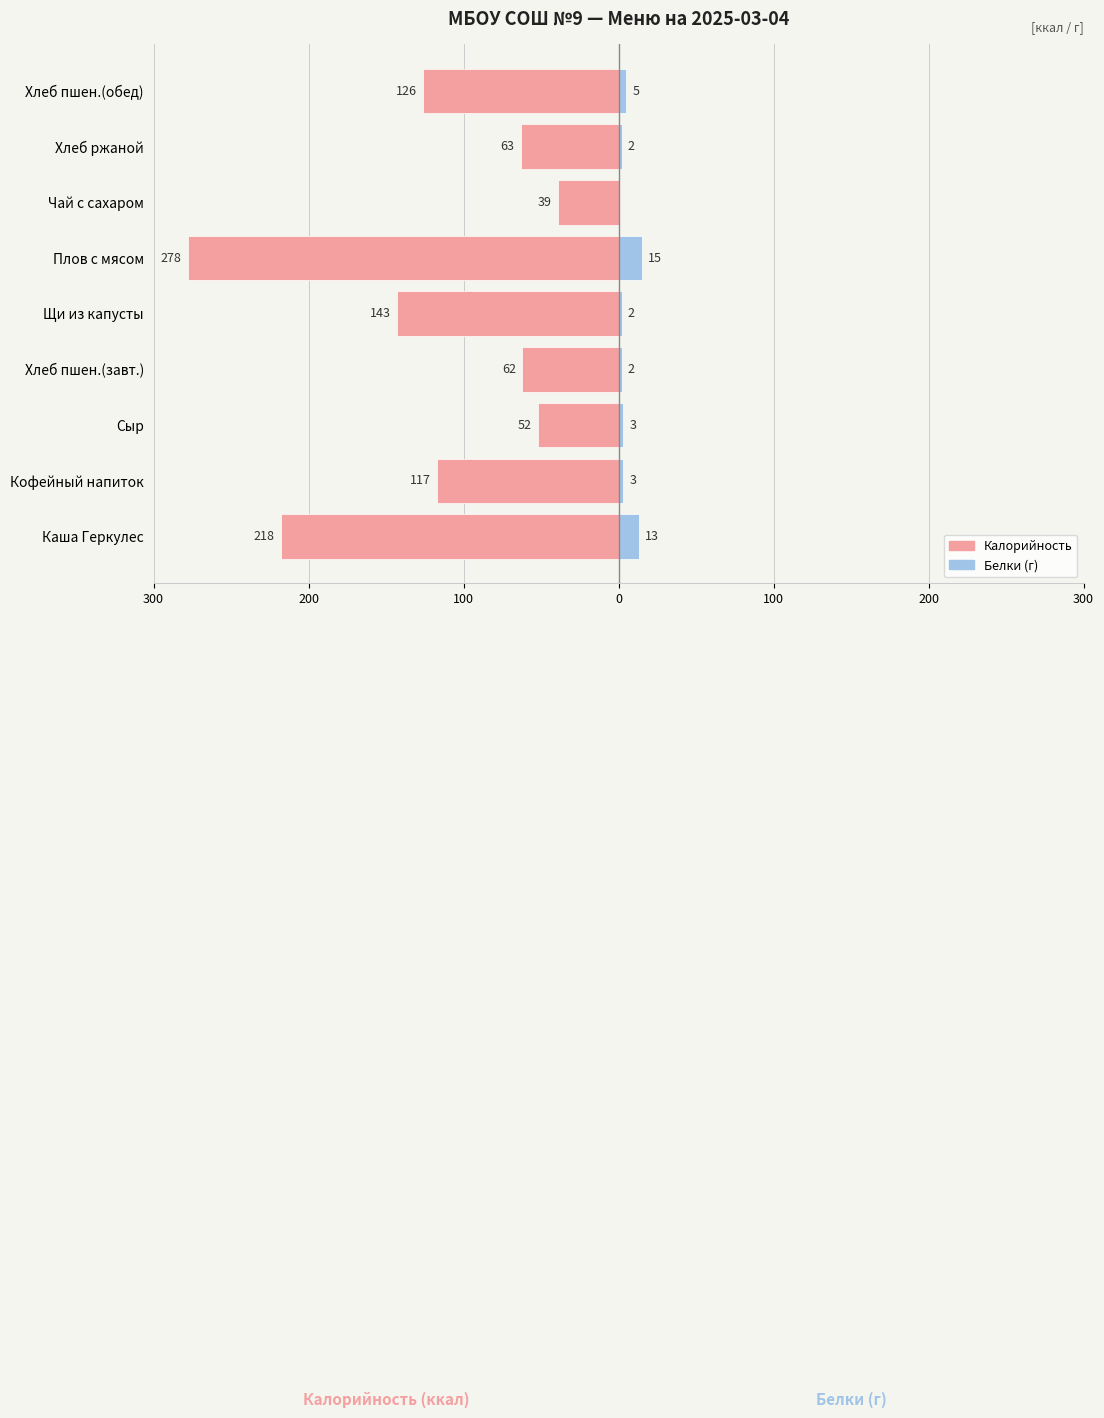

Reading right to left, what are all the values shown in this chart?

Калорийность: -126	-63	-39	-278	-143	-62	-52	-117	-218
Белки (г): 5	2	0	15	2	2	3	3	13